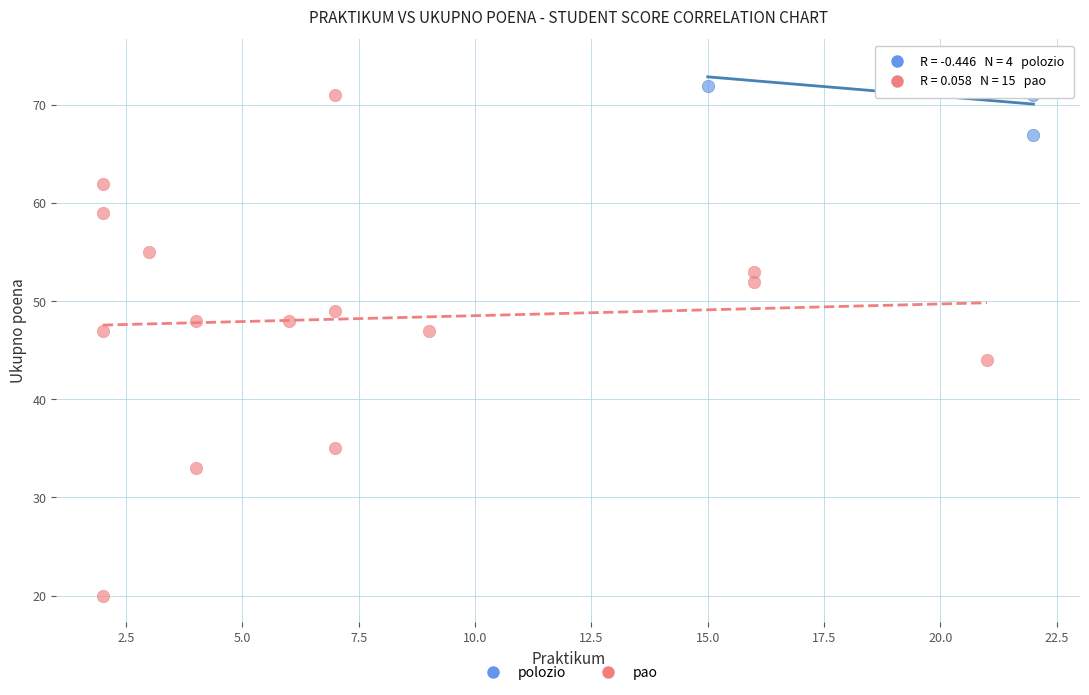

Which series contains the highest Y value?

polozio